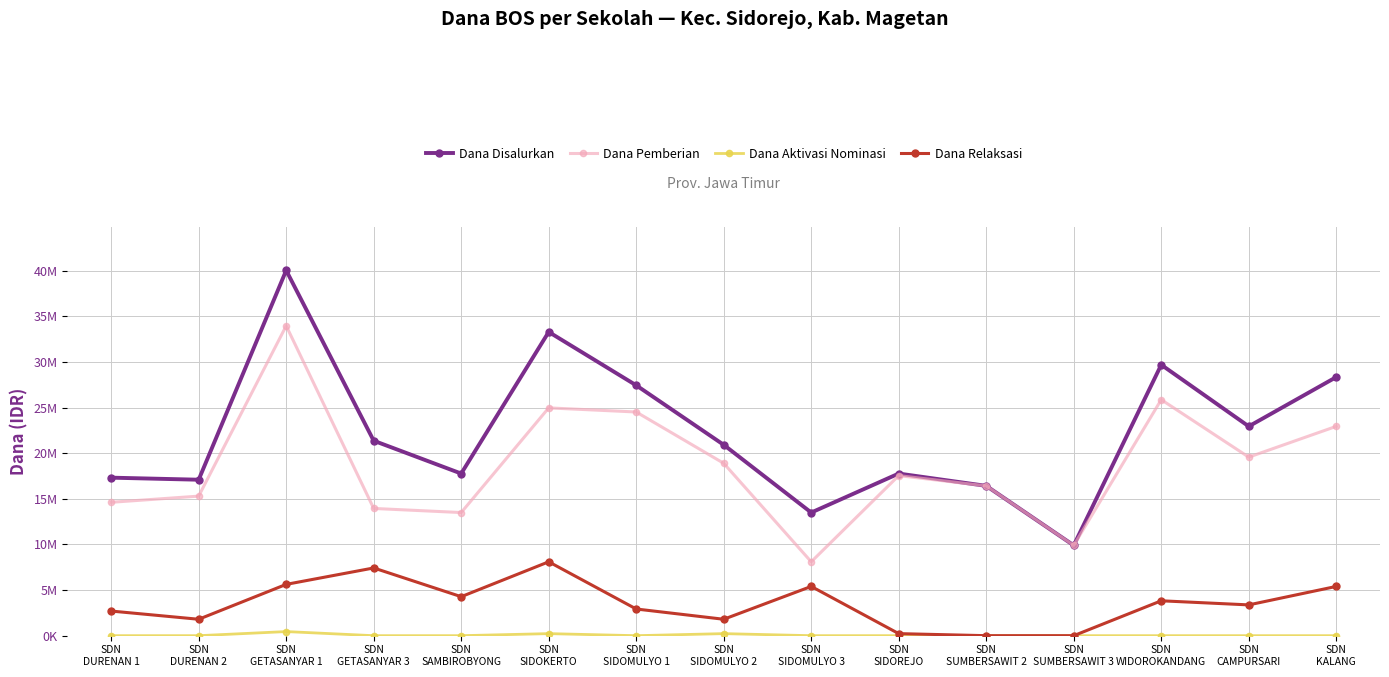

True or false: Dana Pemberian and Dana Disalurkan cross at least once.

False